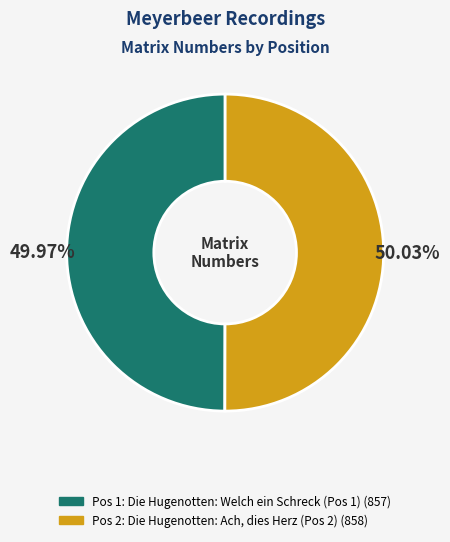

How many segments does this pie chart have?

2